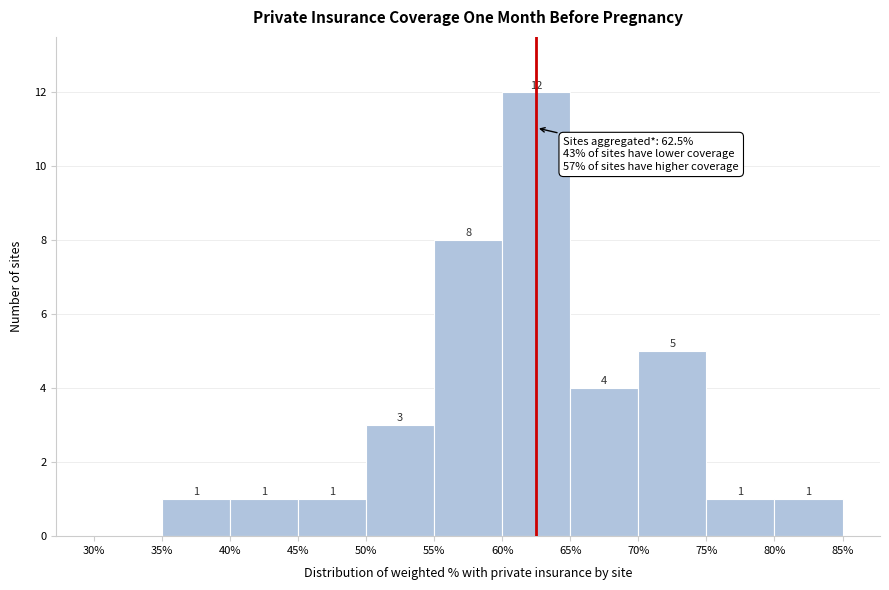

Which range on the x-axis has the tallest bar?

60% to 65%